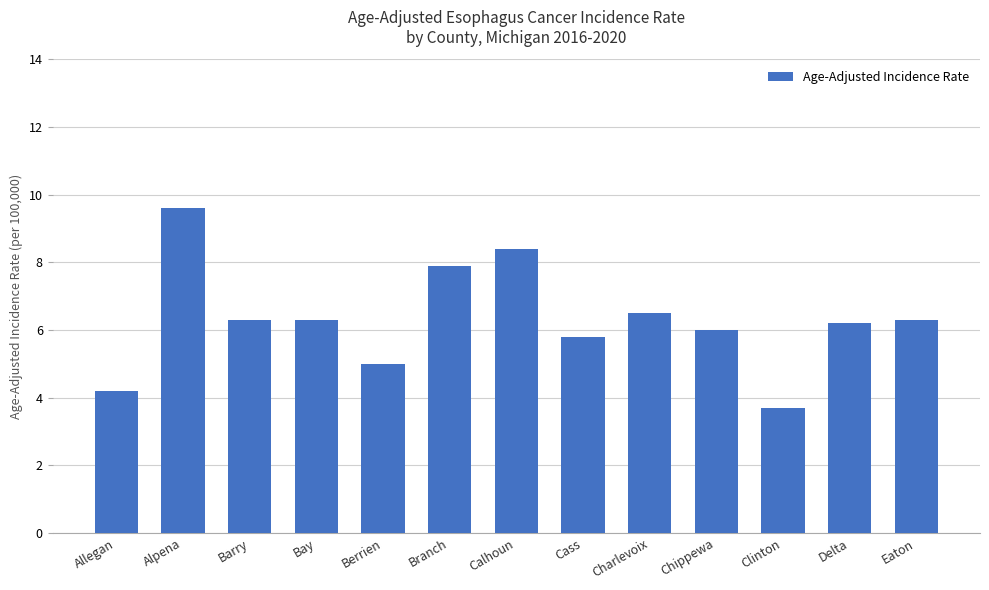

Is it true that the value at Clinton is 3.7?

True